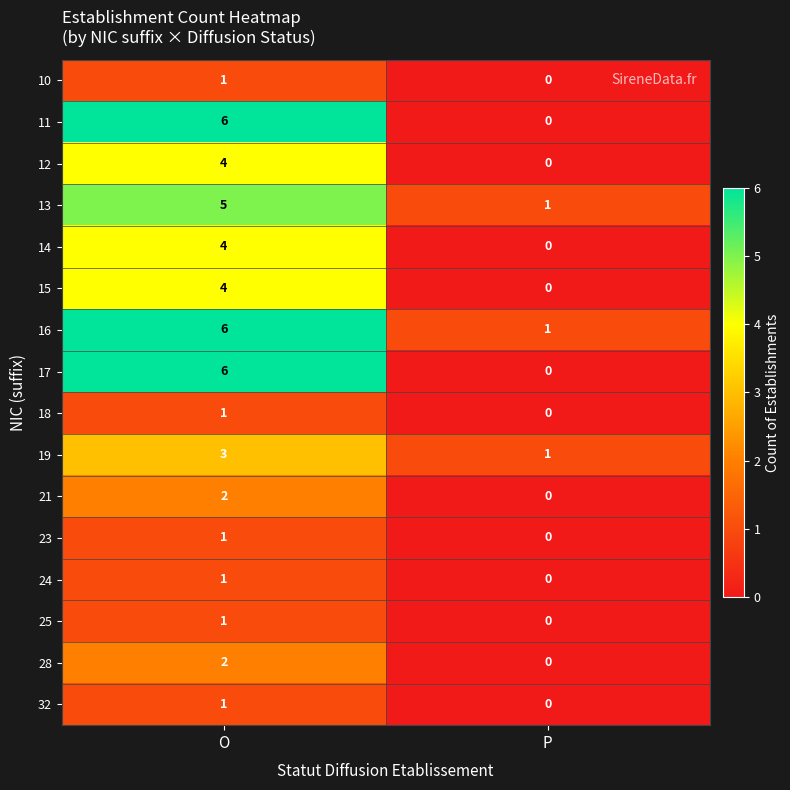

True or false: 16 has a value of 2 at O.

False